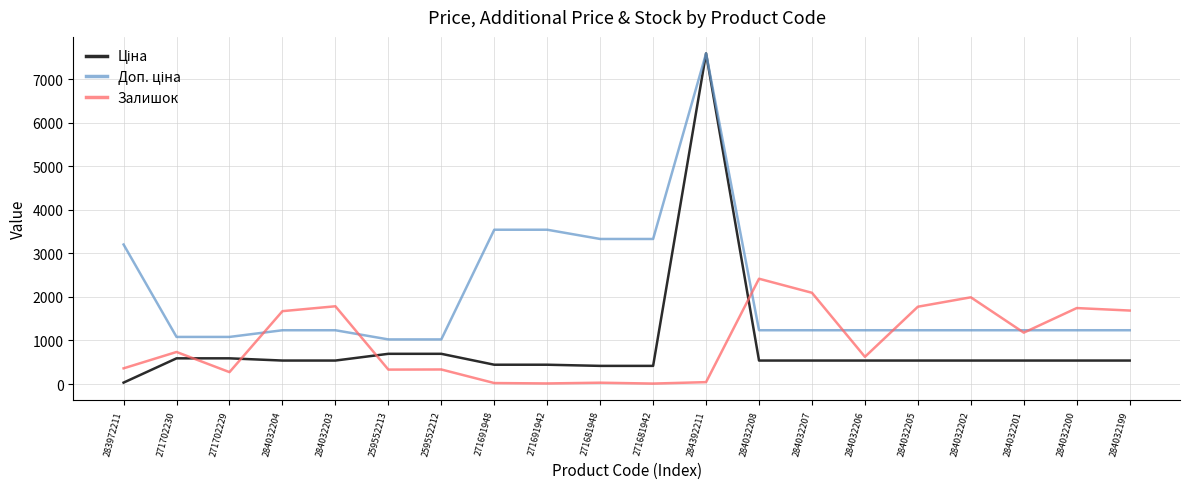

At which category is the sum across all series the highest?

284392211